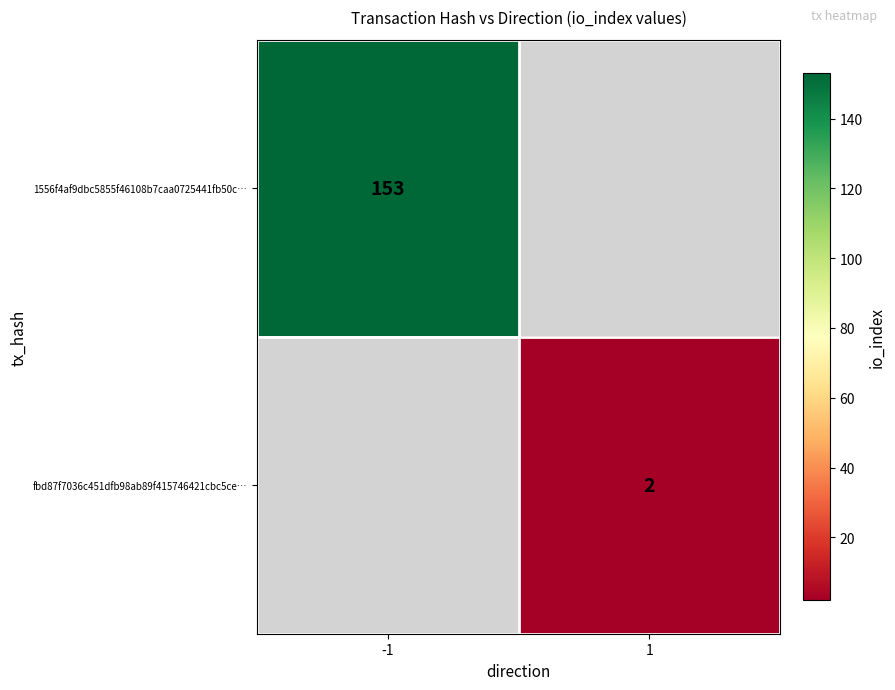

At how many categories does at least one series exceed 71?

1